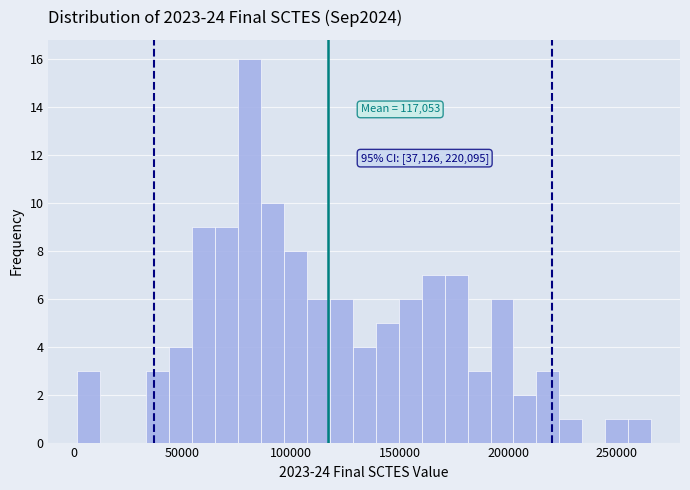

Around what value on the x-axis is the tallest bar? Give the approximate position of its centre, as read against the axis.

80000